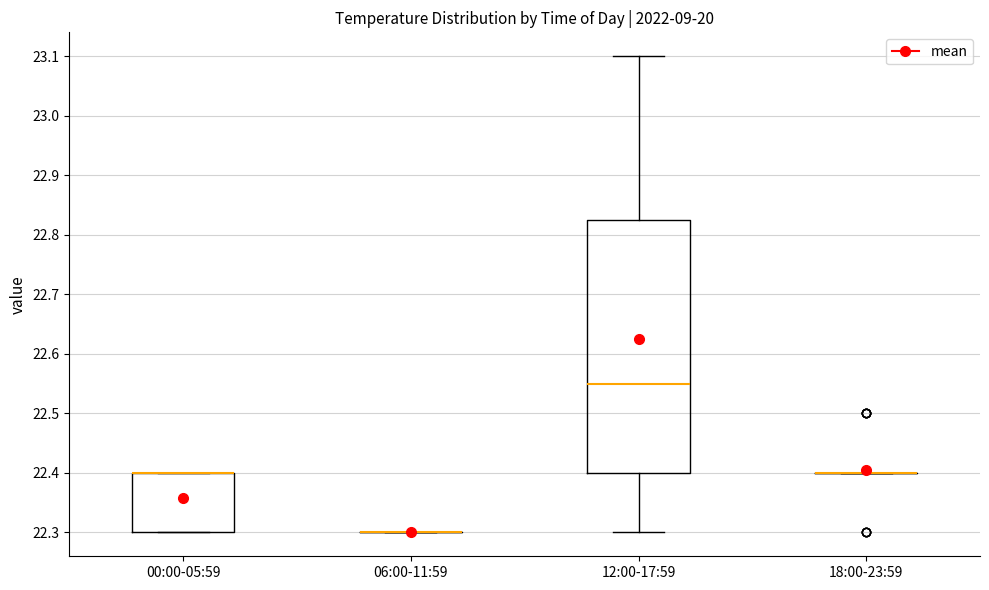

Reading left to right, read every box against the y-axis: the position of its median line, the range the box covers, and the ends of its whiskers. The values are not printed on the chart, so give them approximately, as read against the axis.

00:00-05:59: median 22.40 (drawn on the box's upper edge), box 22.30 to 22.40, whiskers 22.30 to 22.40
06:00-11:59: box collapsed to a line at 22.30, whiskers 22.30 to 22.30
12:00-17:59: median 22.55, box 22.40 to 22.83, whiskers 22.30 to 23.10
18:00-23:59: box collapsed to a line at 22.40, whiskers 22.40 to 22.40